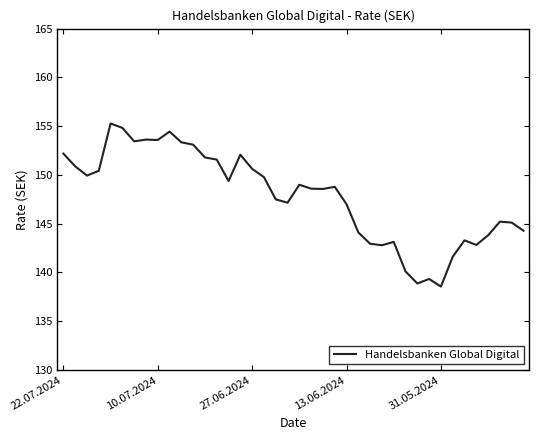

What is the difference between the maximum and minimum values?

16.7